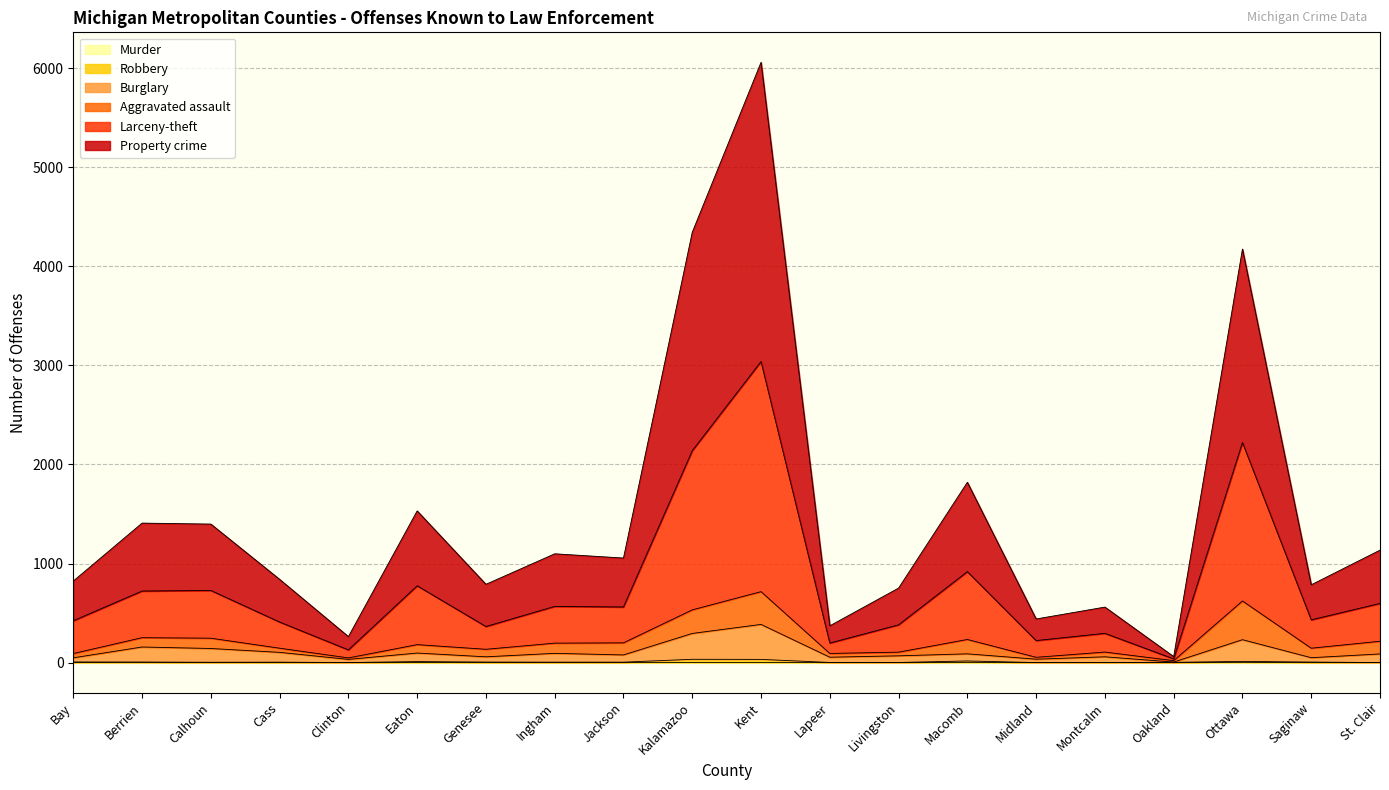

Where is Robbery nearest to the value 16?

Macomb